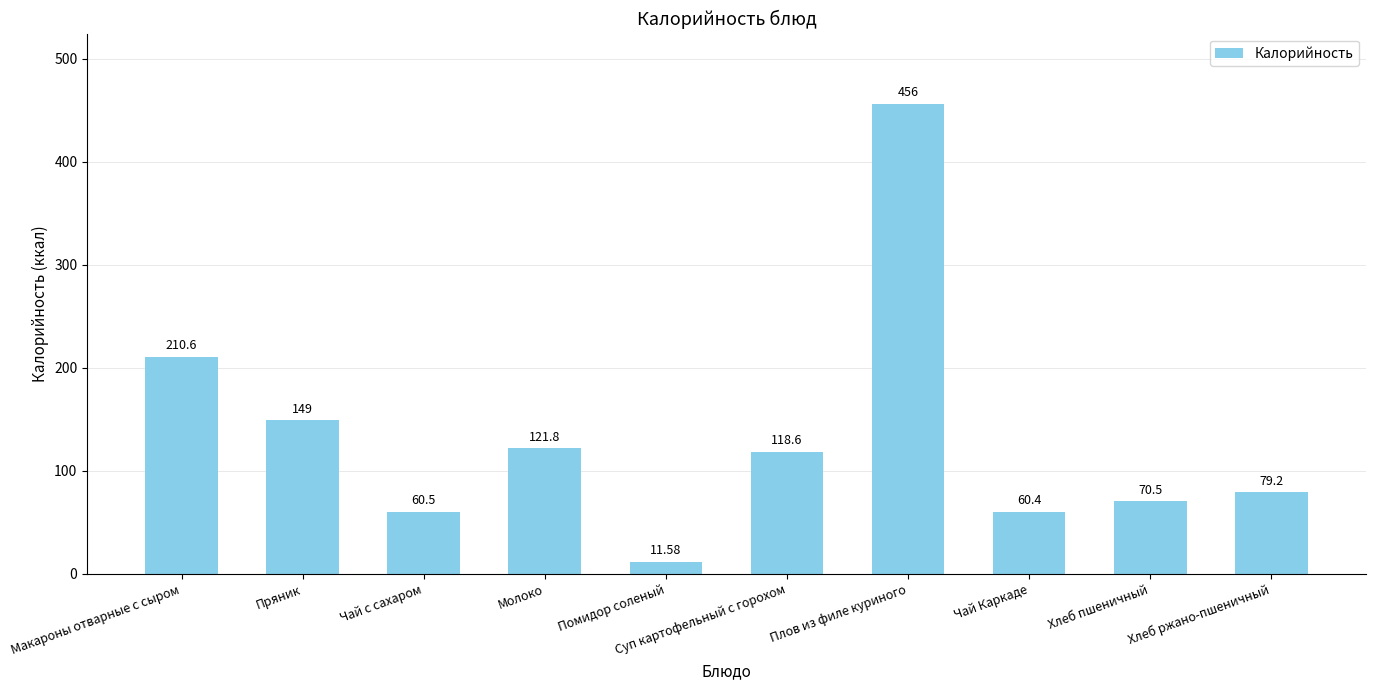

What is the approximate value at Хлеб пшеничный?

70.5